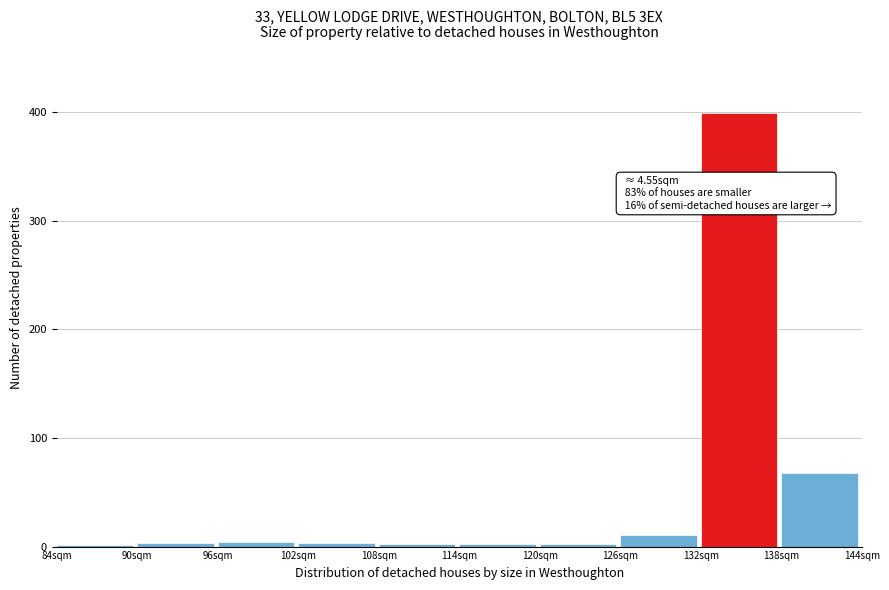

What value does the data have at 126sqm?

11